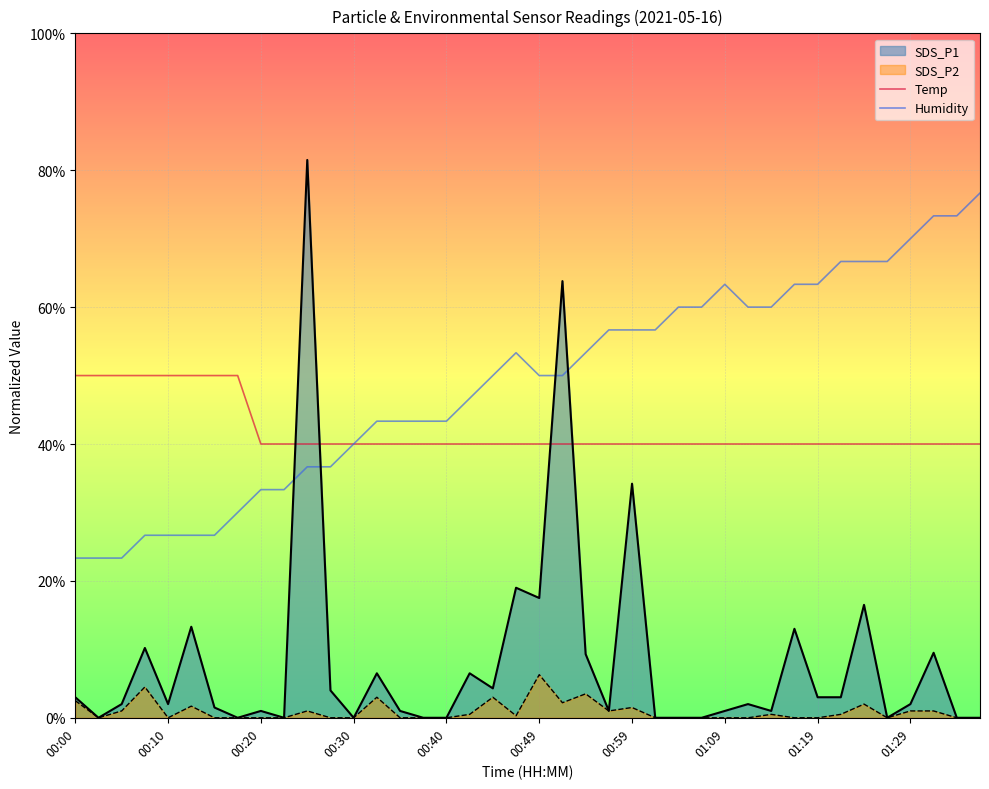

Which series has the largest total across all categories?

Humidity